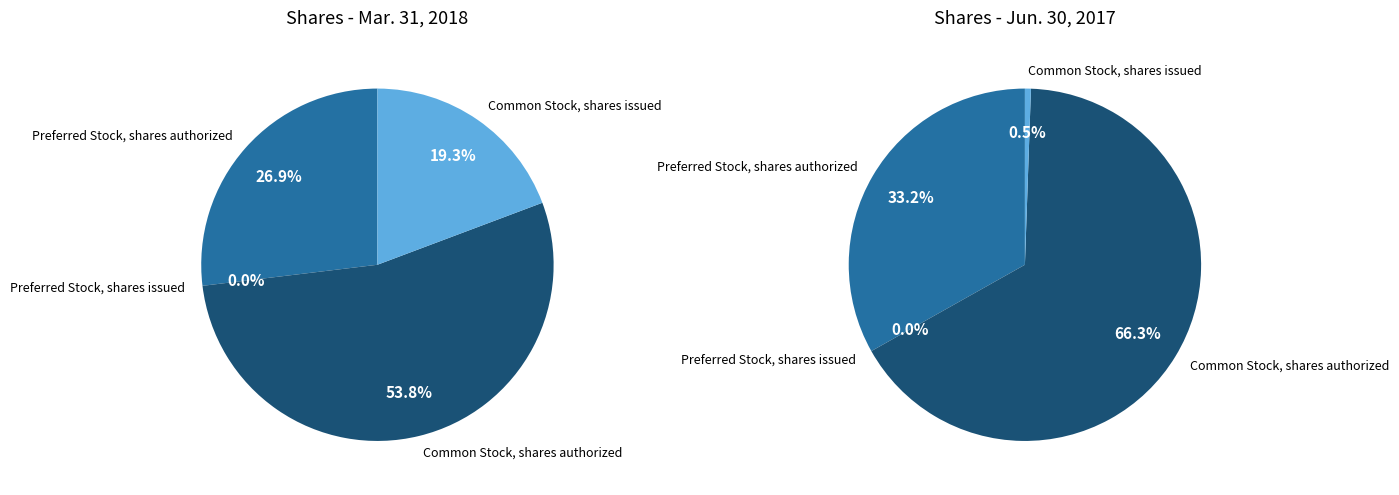

Count the number of slices in the pie.

4